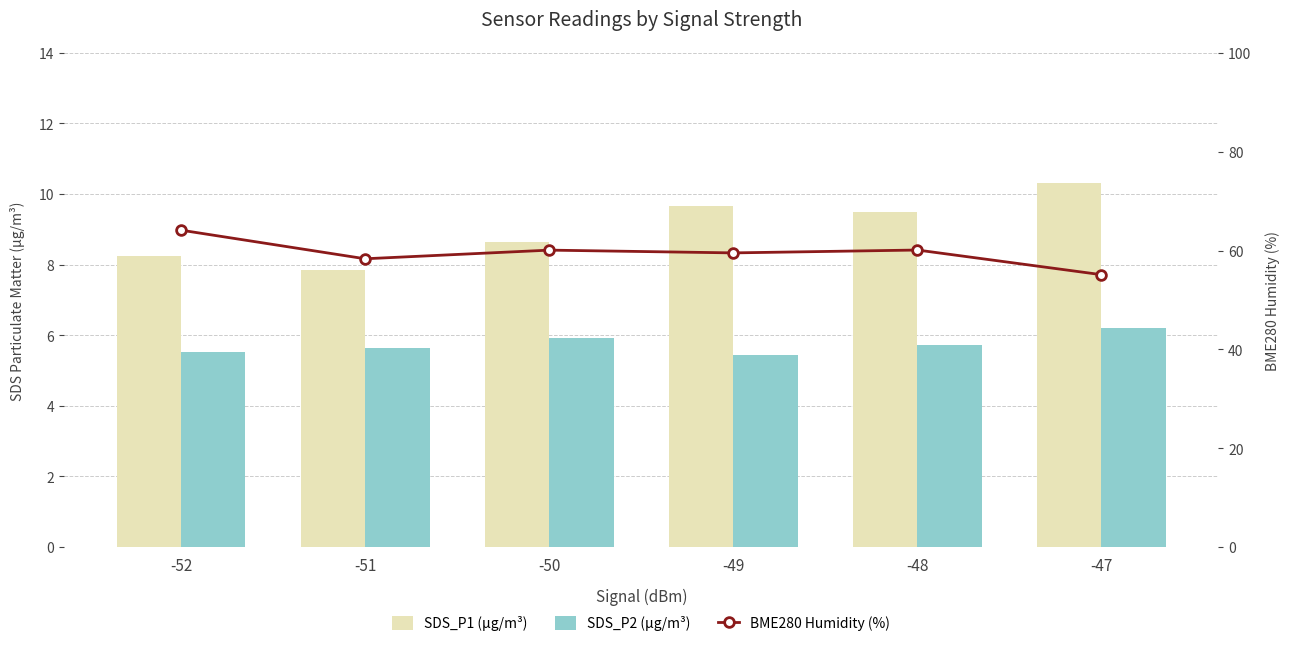

List the series in order of their peak value, lowest first.

SDS_P2 (µg/m³), SDS_P1 (µg/m³), BME280 Humidity (%)